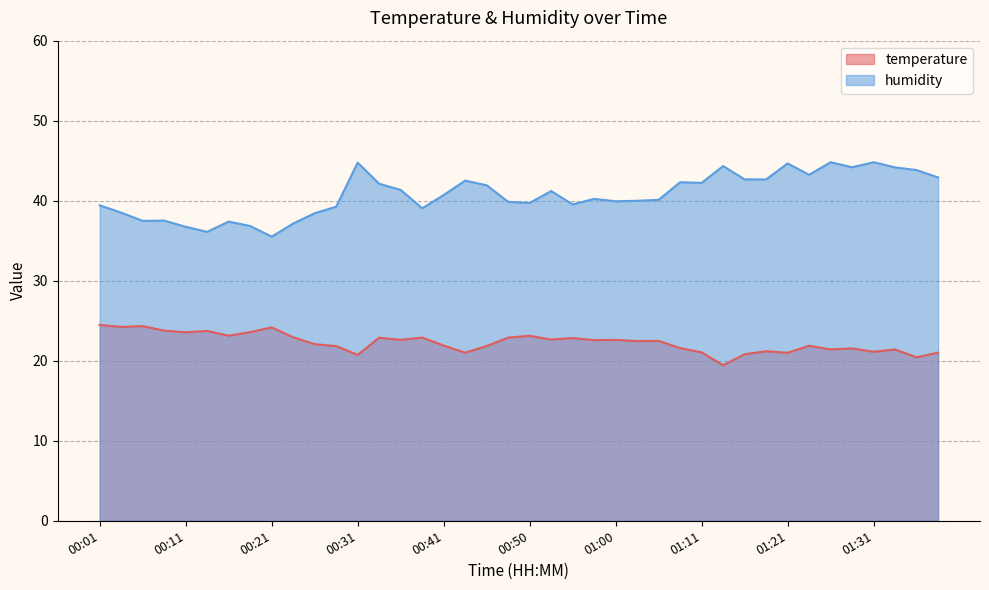

At which label does temperature reach its minimum?

01:13